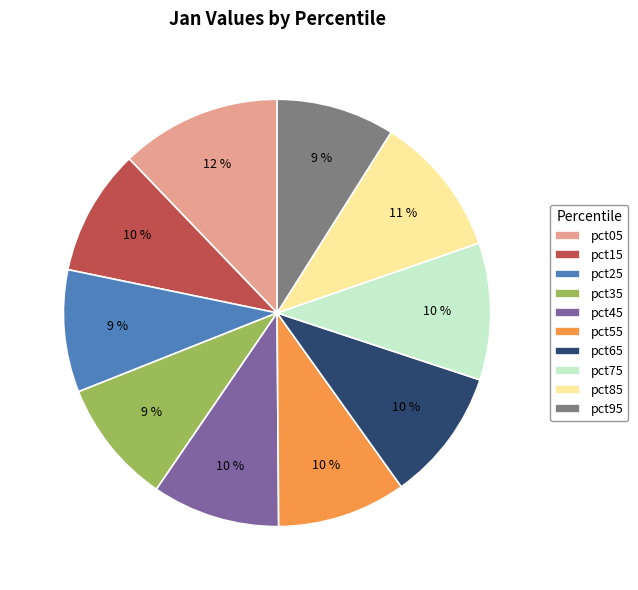

To the nearest percent, what is the difference between the largest and smallest slice percentages?

3%